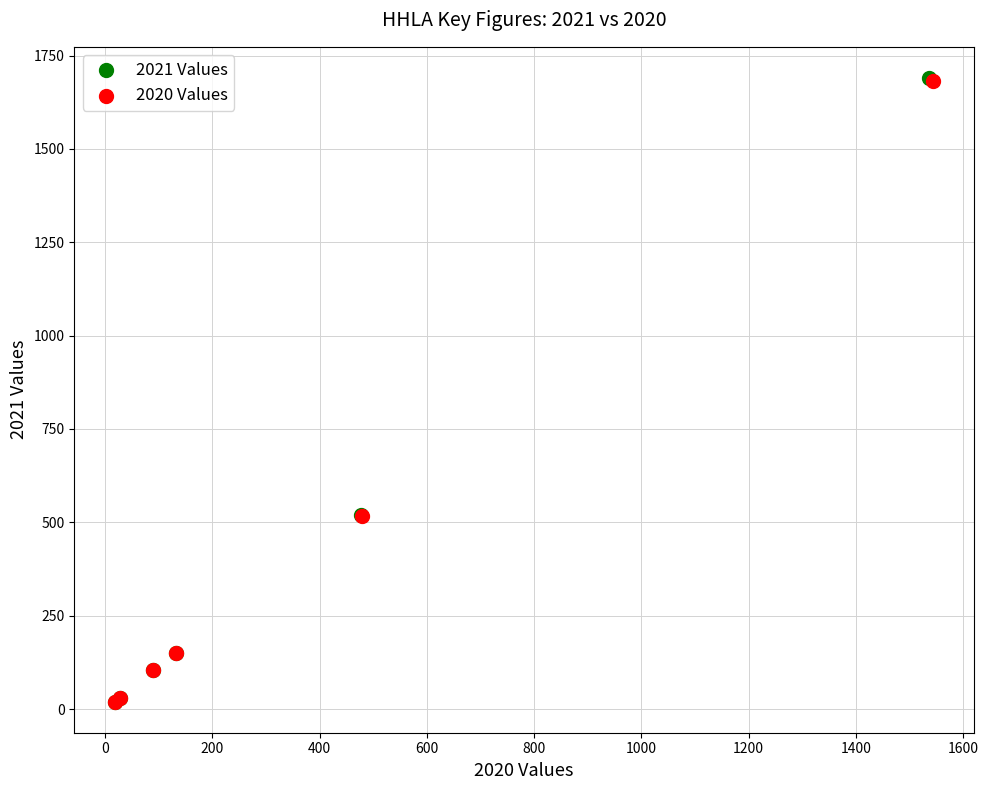

Which series has the largest Y range (max minus min)?

2021 Values